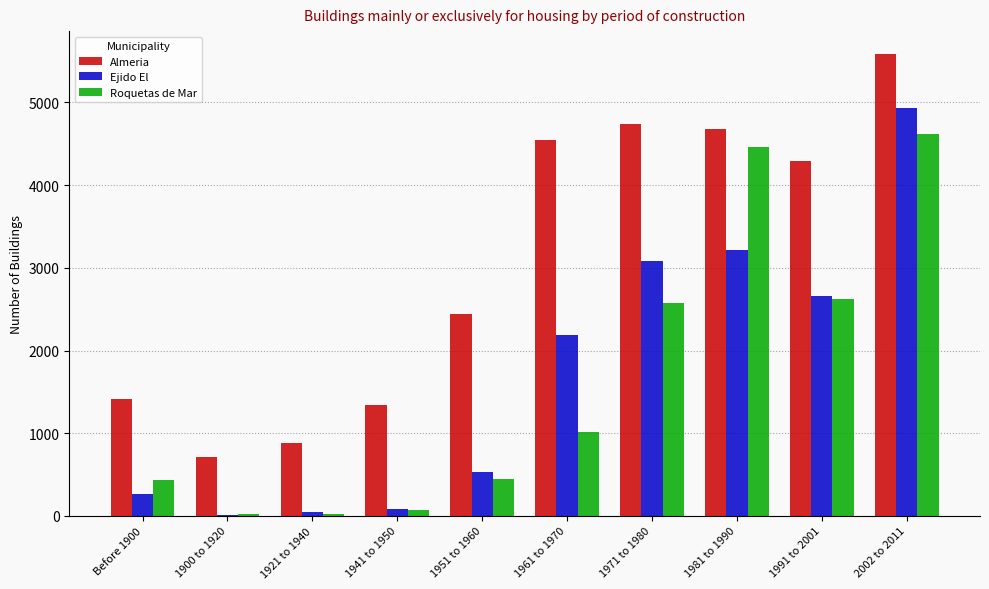

What is the sum of the Almeria values at 1981 to 1990 and 1961 to 1970?

9227